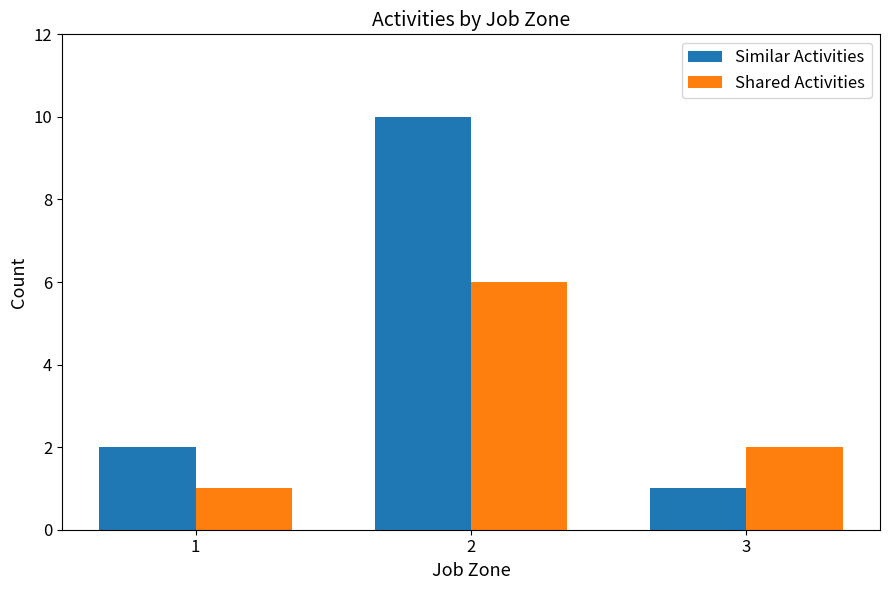

What is the value of the Similar Activities bar at the 3rd from the left?

1